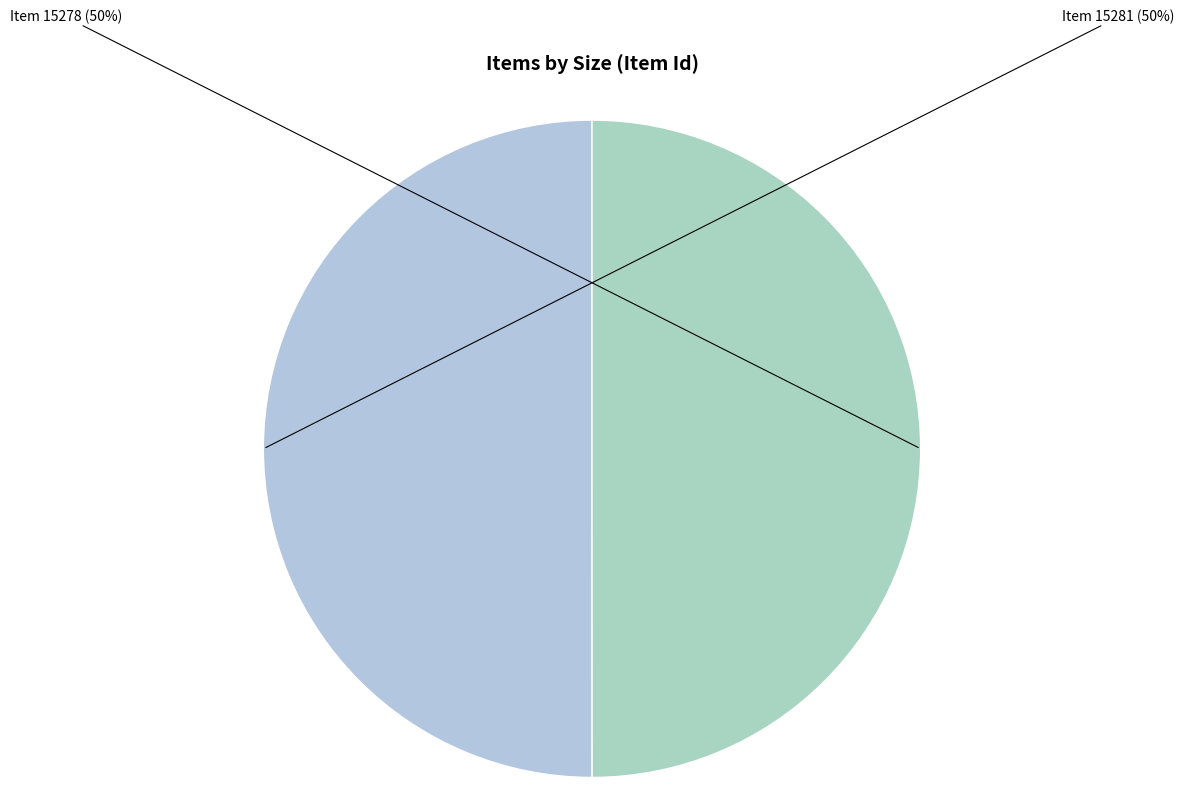

How many slices are in this pie chart?

2